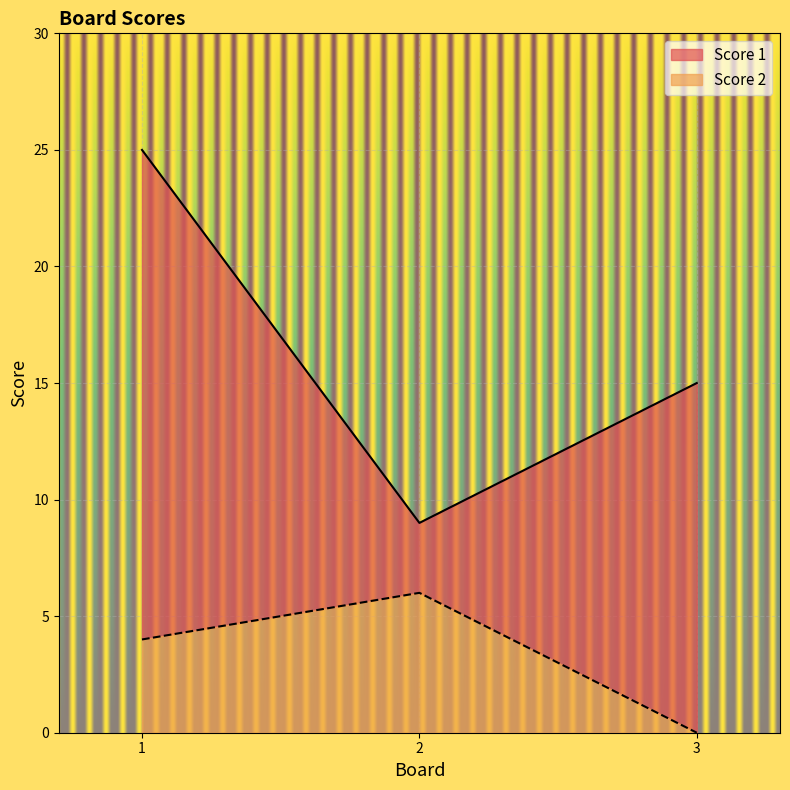

What is the difference between the Score 1 values at 3 and 2?

6